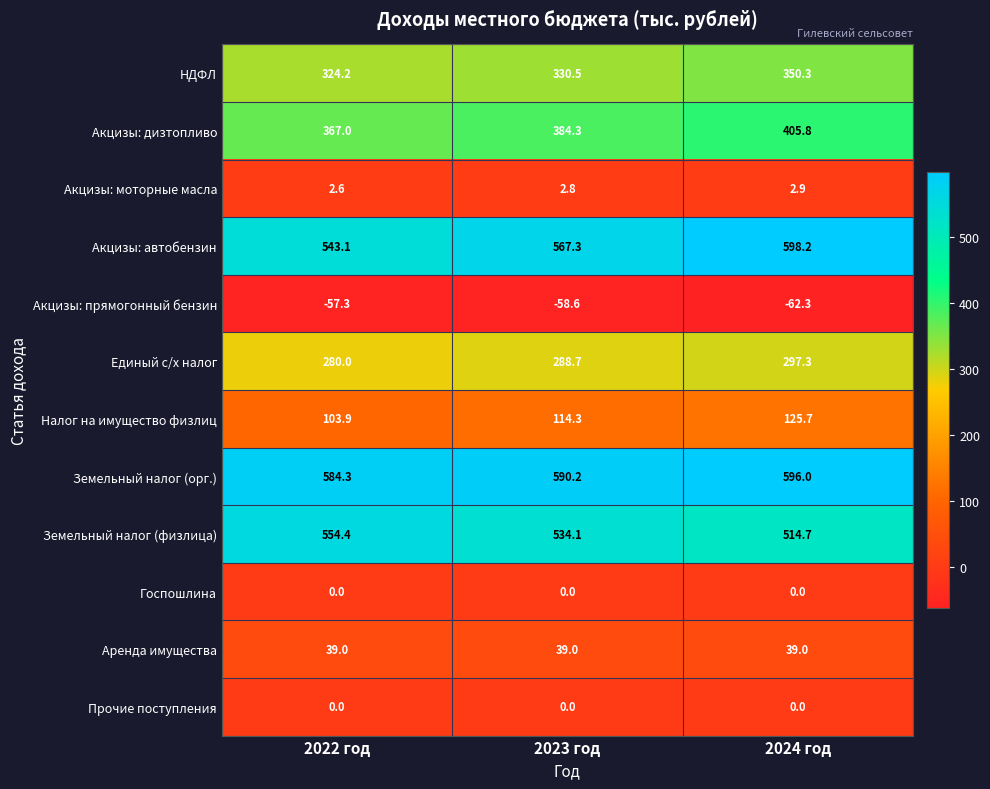

What is the spread (max minus min) of values at 2023 год?

648.8